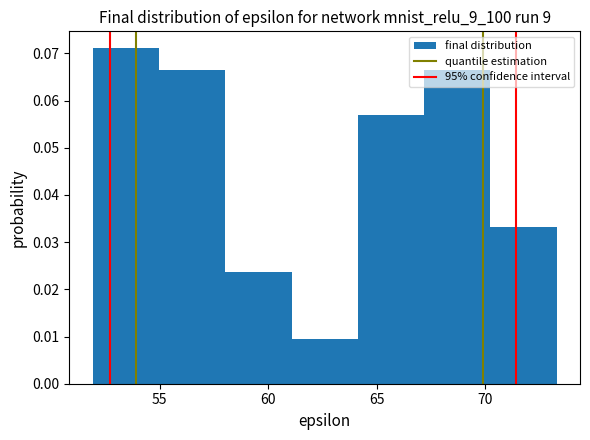

Reading left to right, transcribe this chart: for each bar, give the range it covers on the x-axis and its height. Neither the bar edges nor the heights are printed on the chart, so give them approximately, as read against the axes.

52.0 to 55.0: 0.071
55.0 to 58.0: 0.066
58.0 to 61.0: 0.024
61.0 to 64.0: 0.009
64.0 to 67.0: 0.057
67.0 to 70.0: 0.066
70.0 to 73.5: 0.033